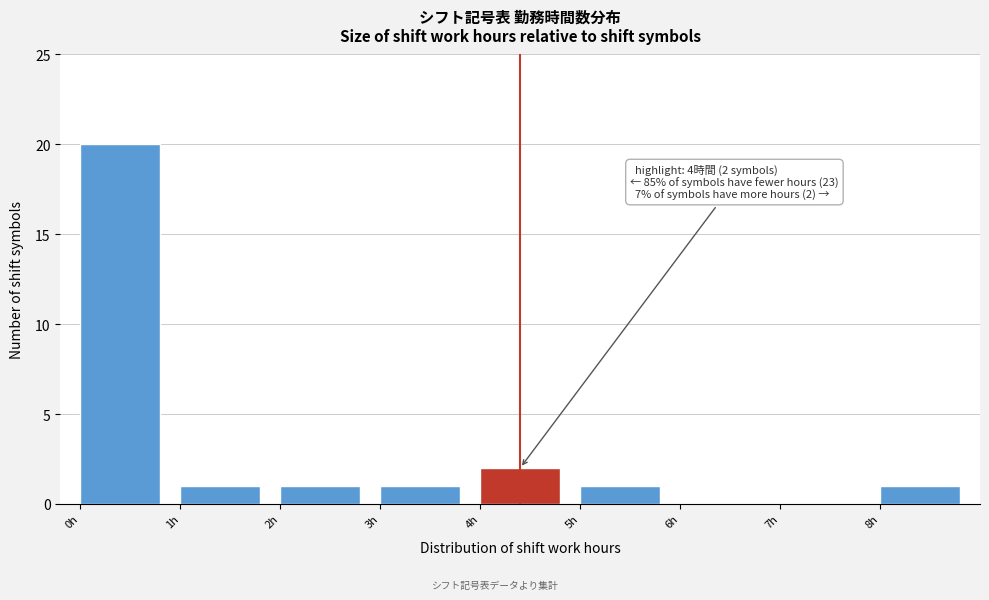

Which range on the x-axis has the tallest bar?

0 to 1